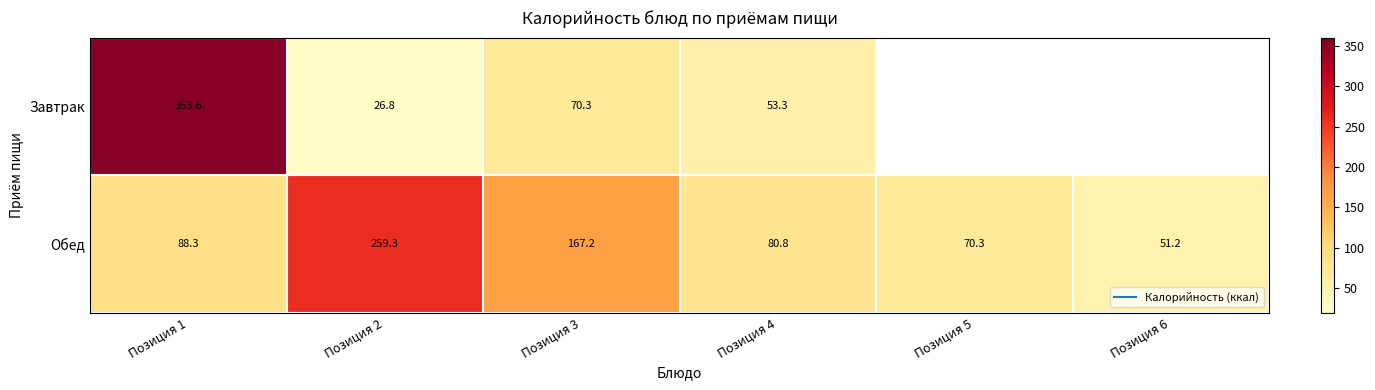

Rank the series by their maximum value, from highest to lowest.

Завтрак, Обед